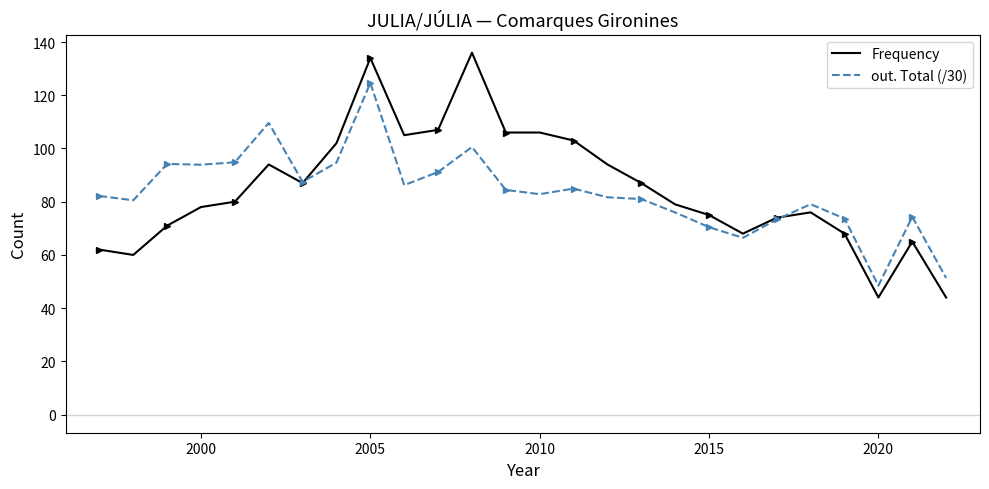

Is this an area chart (filled region under the line)?

No